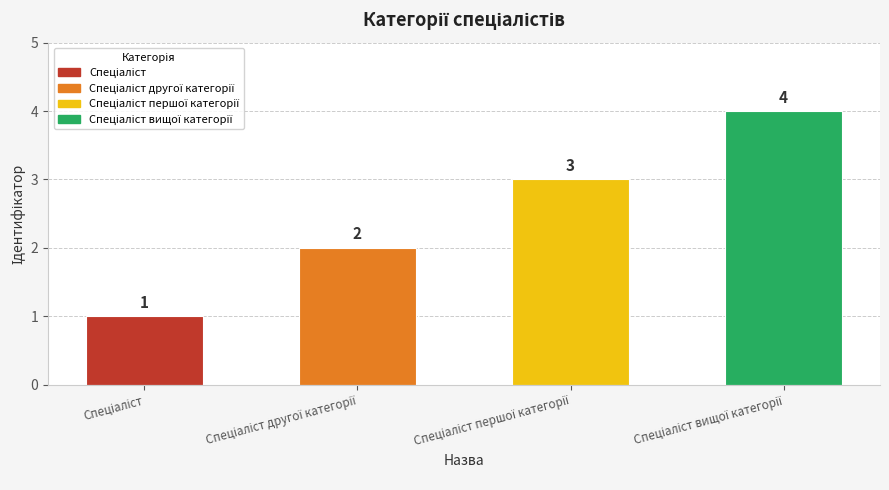

Count the values in the range 2 to 4.

3